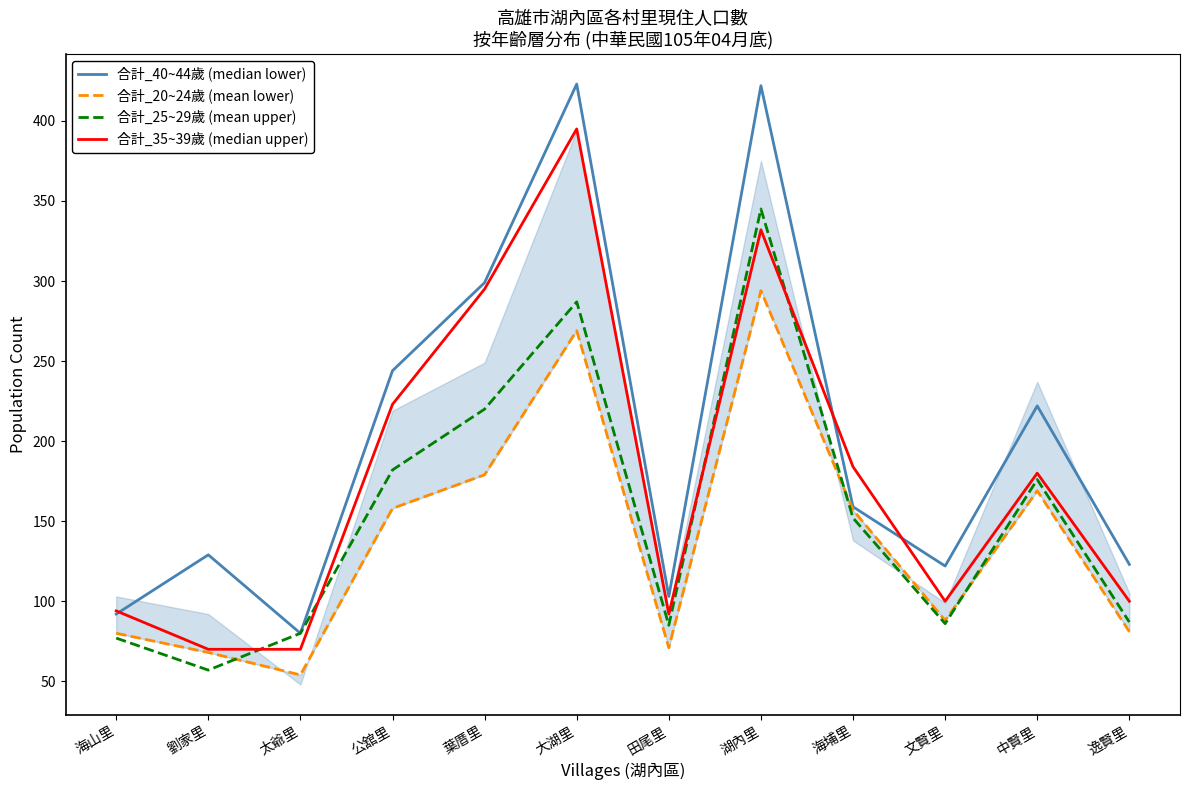

How many lines are shown in the chart?

4